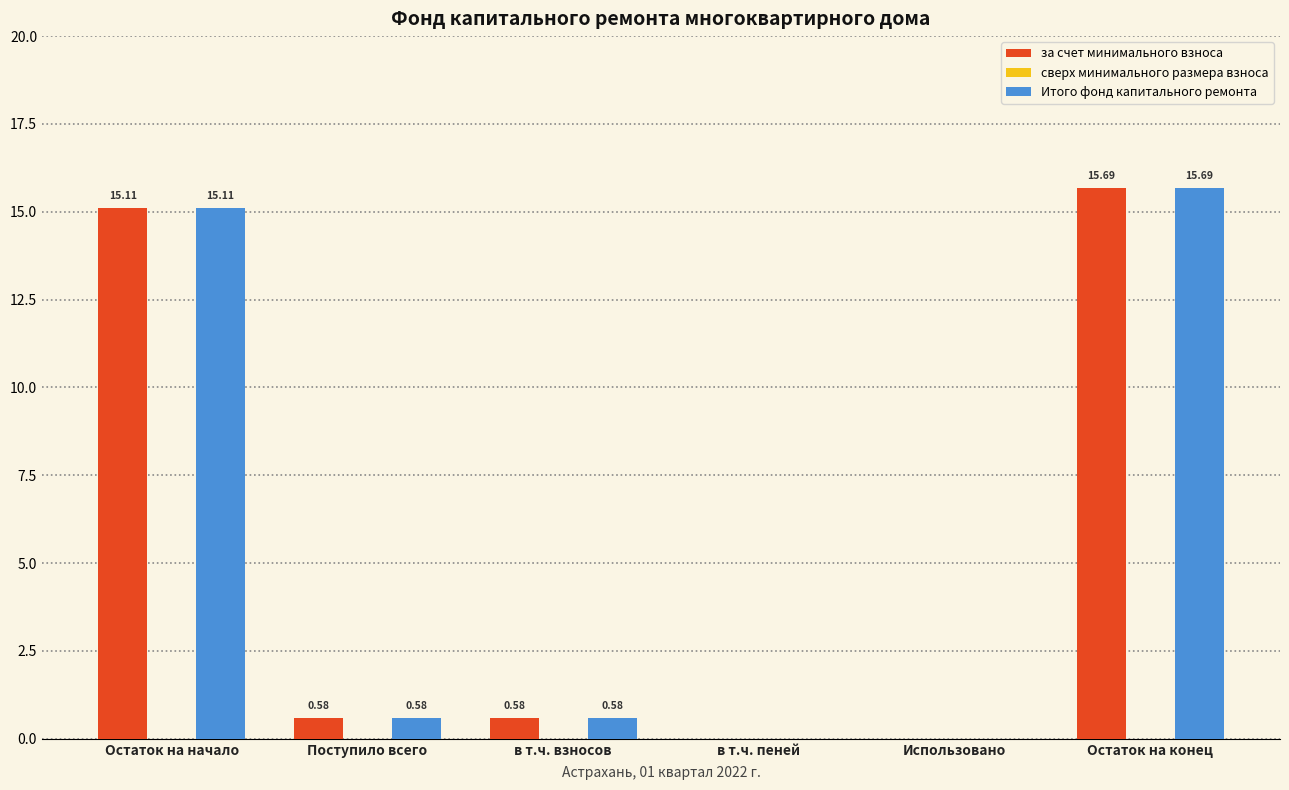

Which category has the highest value in the Итого фонд капитального ремонта series?

Остаток на конец